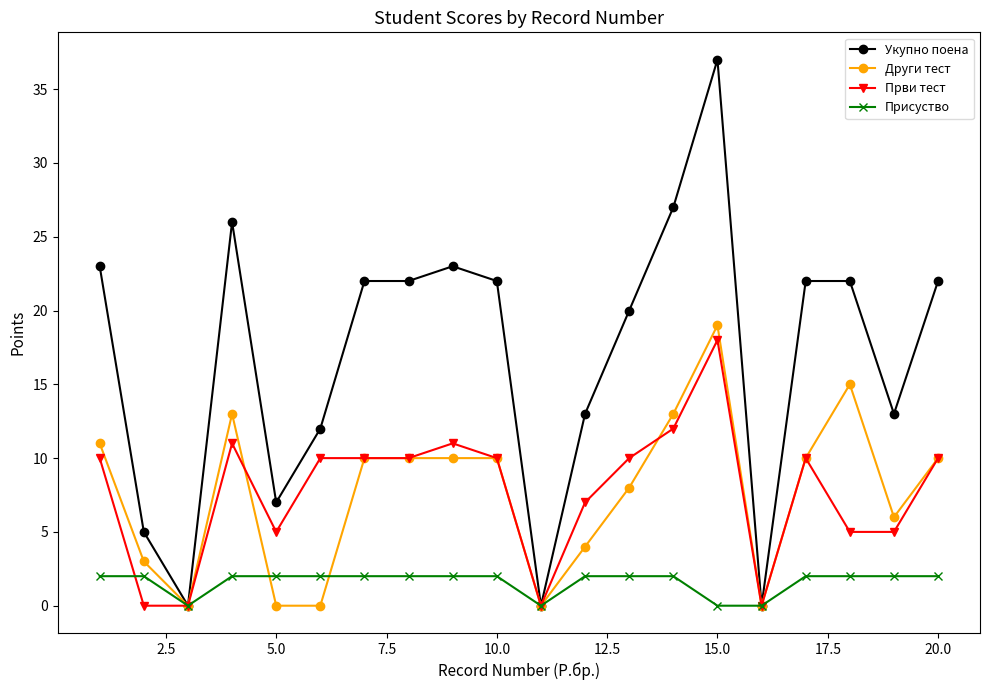

Which series has the largest total across all categories?

Укупно поена